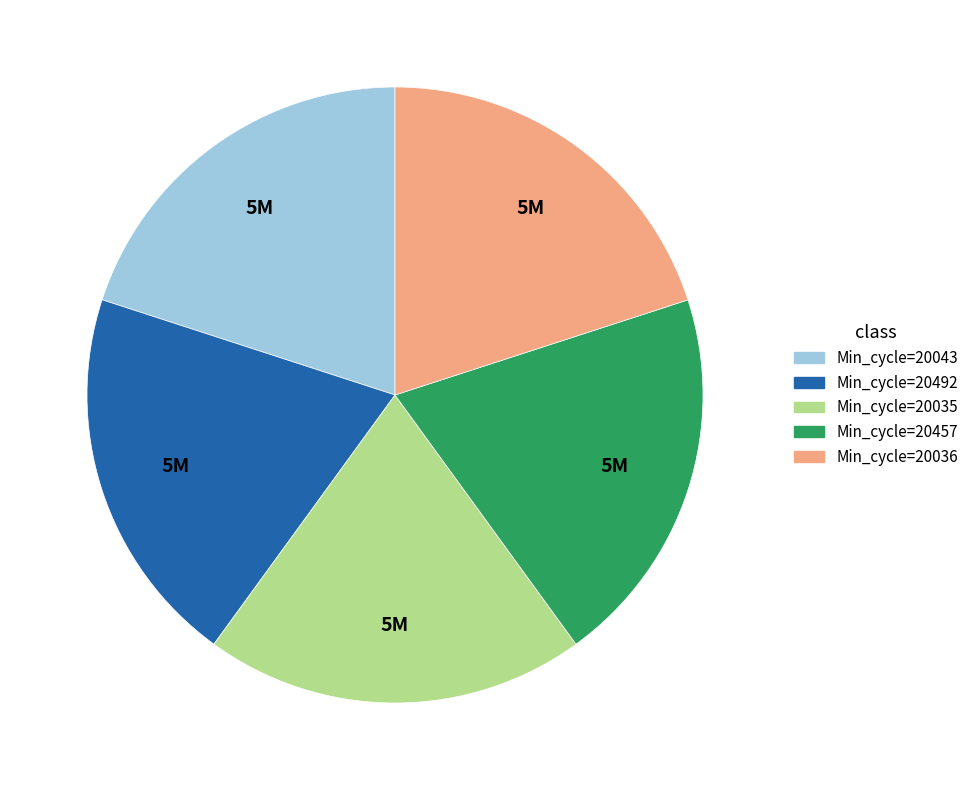

Is there any slice that represents more than half of the pie?

No